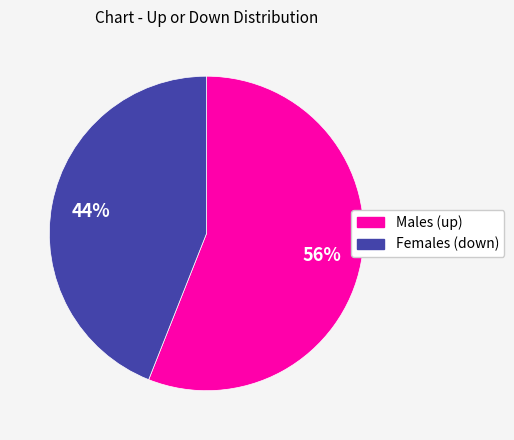

Between Females (down) and Males (up), which is larger?

Males (up)